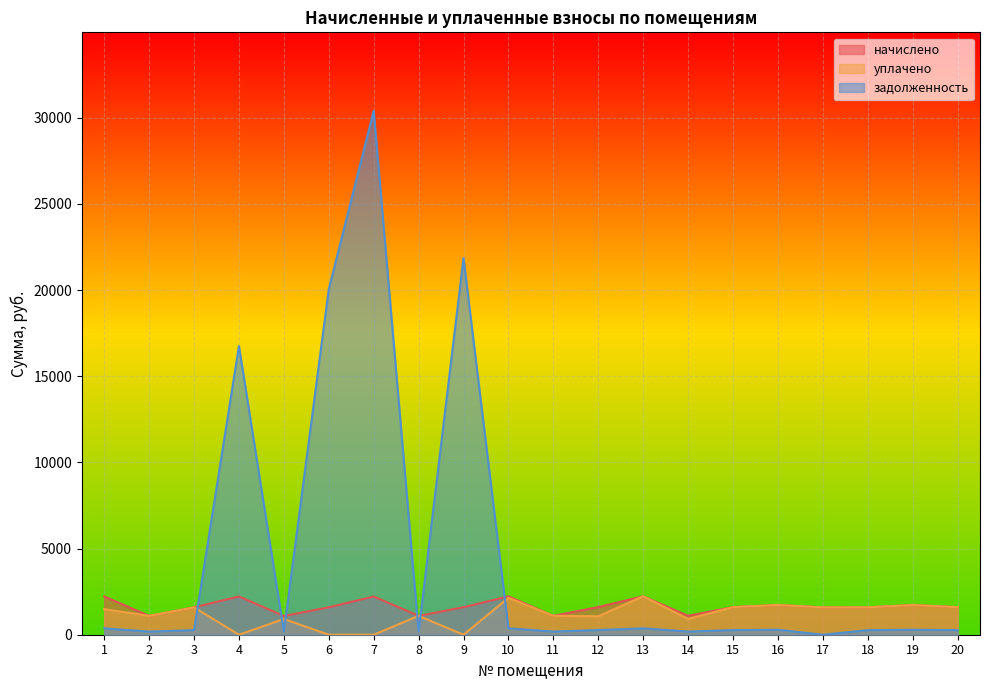

What is the total value across all series at 20?

3467.4